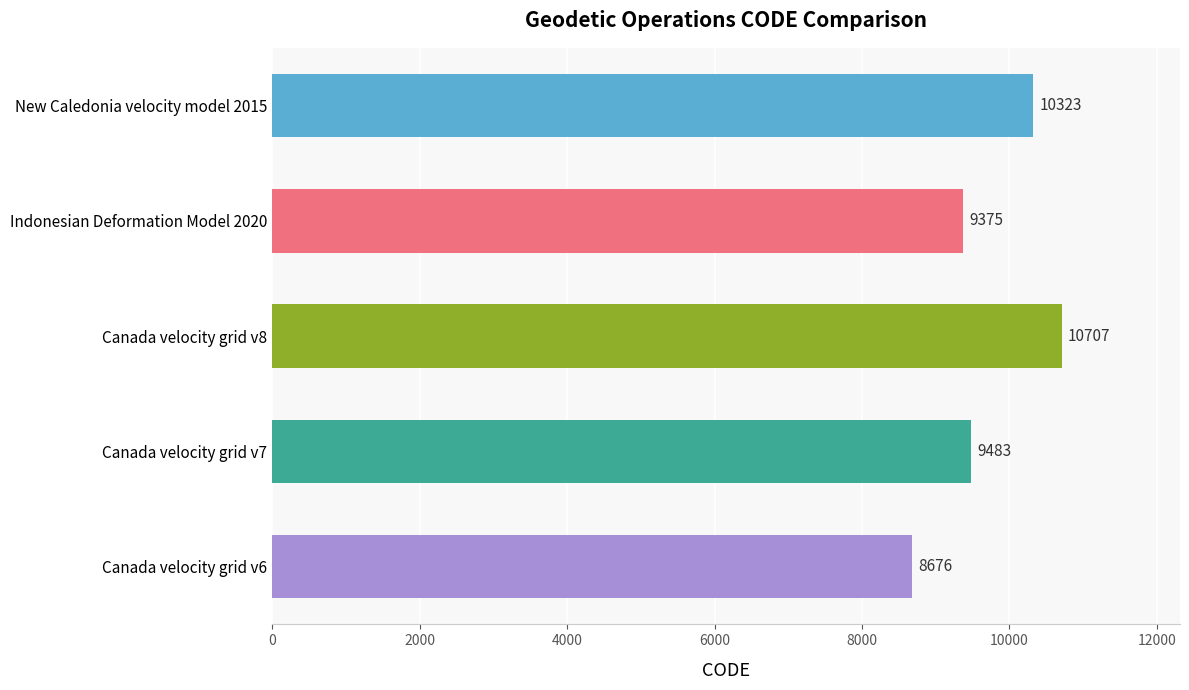

What is the maximum value shown in the chart?

10707